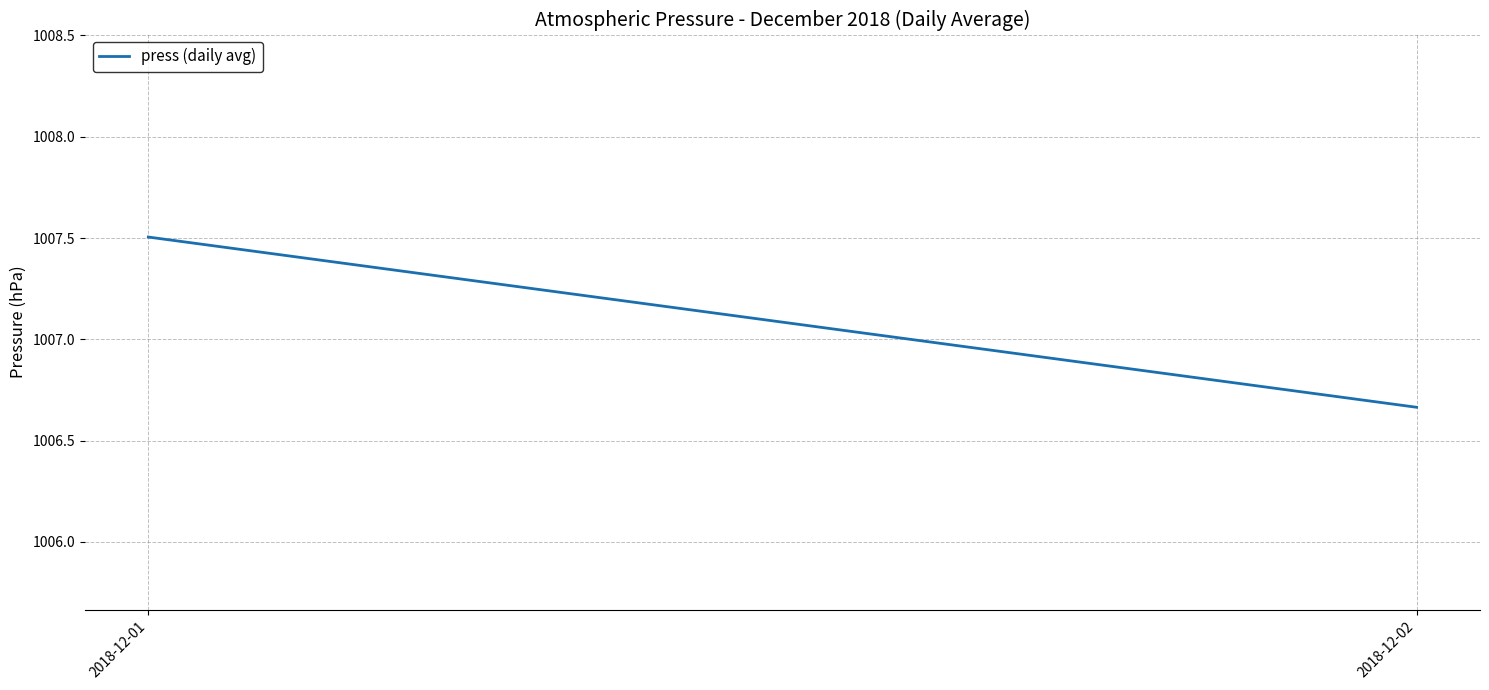

At which label is the value closest to 1007?

2018-12-02